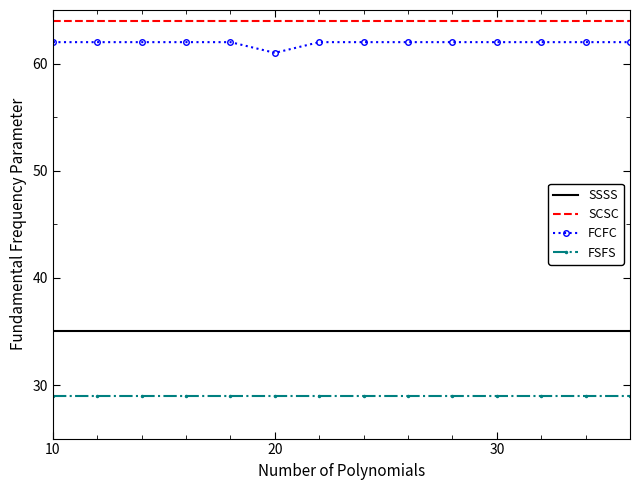

In FCFC, how many points are lower than both neighbors (excluding endpoints)?

1